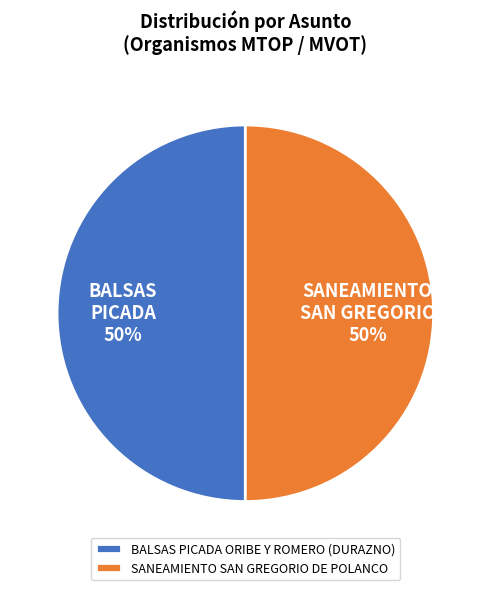

To the nearest percent, what is the combined percentage of BALSAS PICADA ORIBE Y ROMERO (DURAZNO) and SANEAMIENTO SAN GREGORIO DE POLANCO?

100%